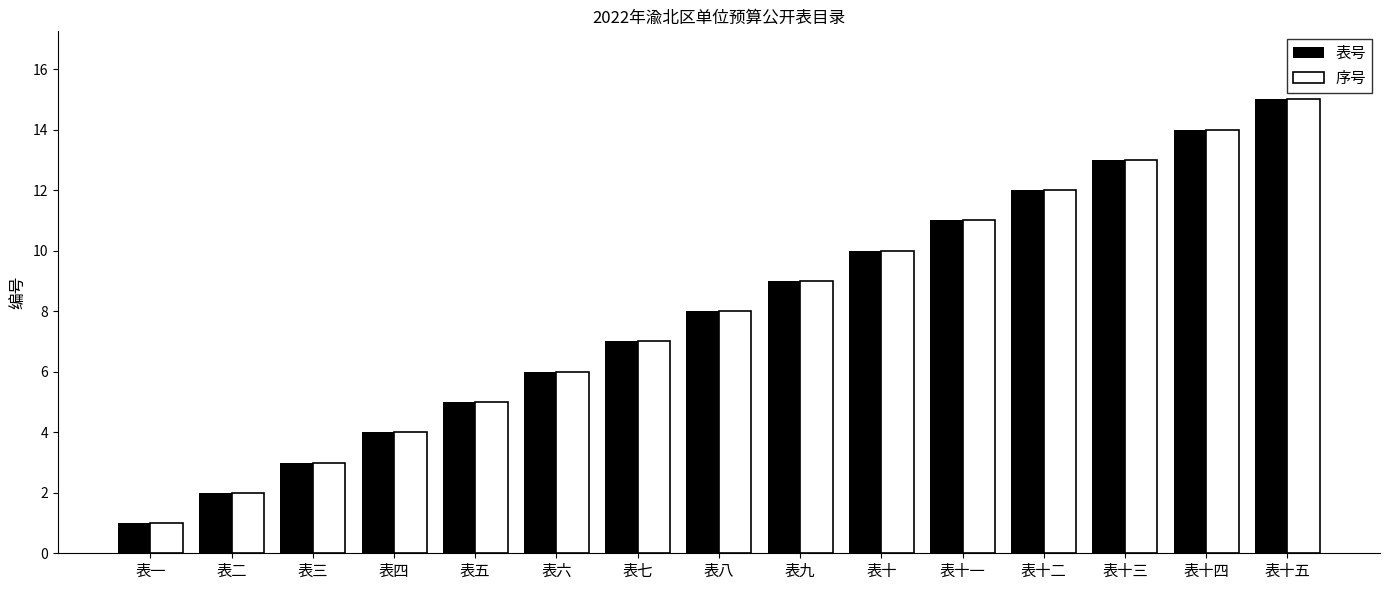

Reading left to right, transcribe all the data shown in this chart.

表号: 1	2	3	4	5	6	7	8	9	10	11	12	13	14	15
序号: 1	2	3	4	5	6	7	8	9	10	11	12	13	14	15